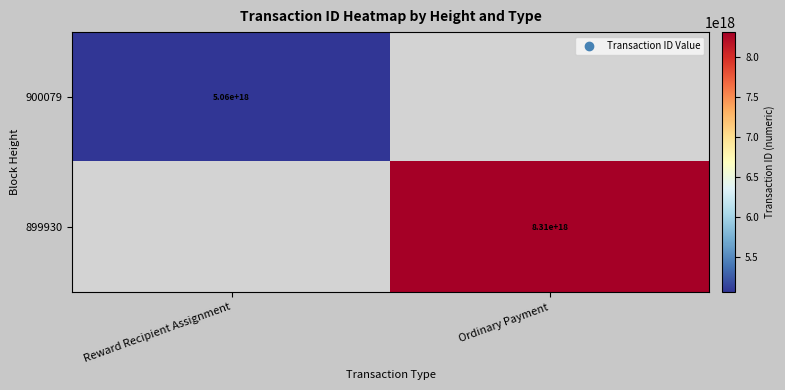

Count the number of categories in the chart.

2